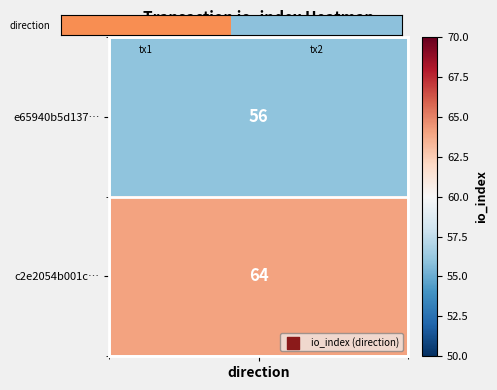

Rank the categories by value from lowest to highest.

tx1, tx2